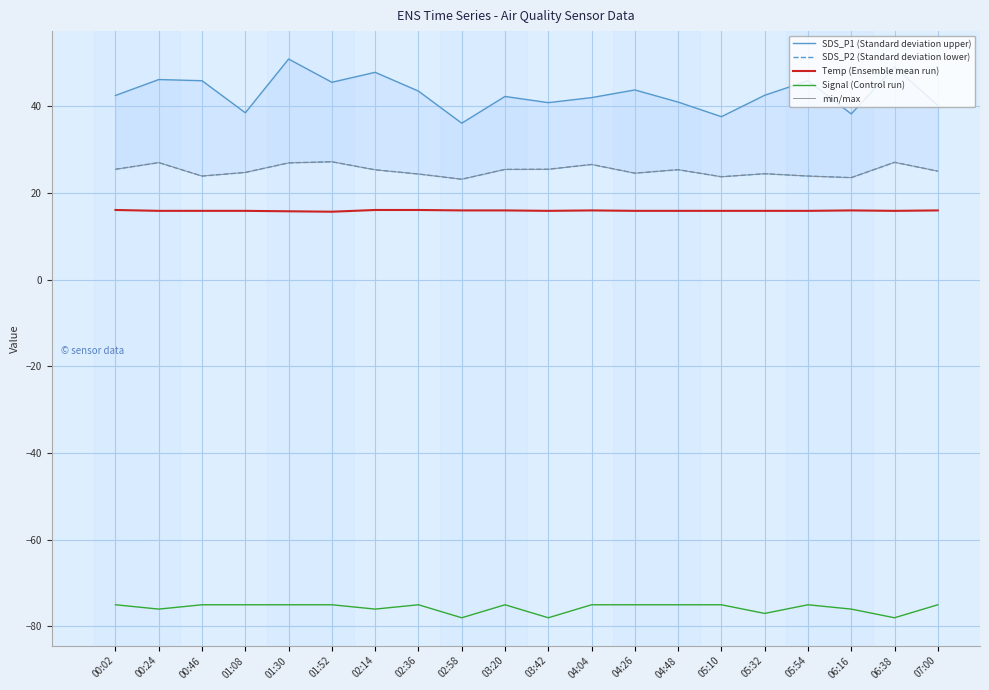

At which category is the sum across all series the highest?

01:30